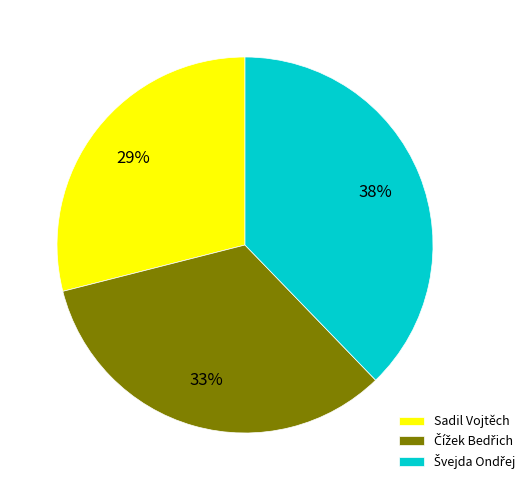

What is the smallest slice in the pie chart?

Sadil Vojtěch